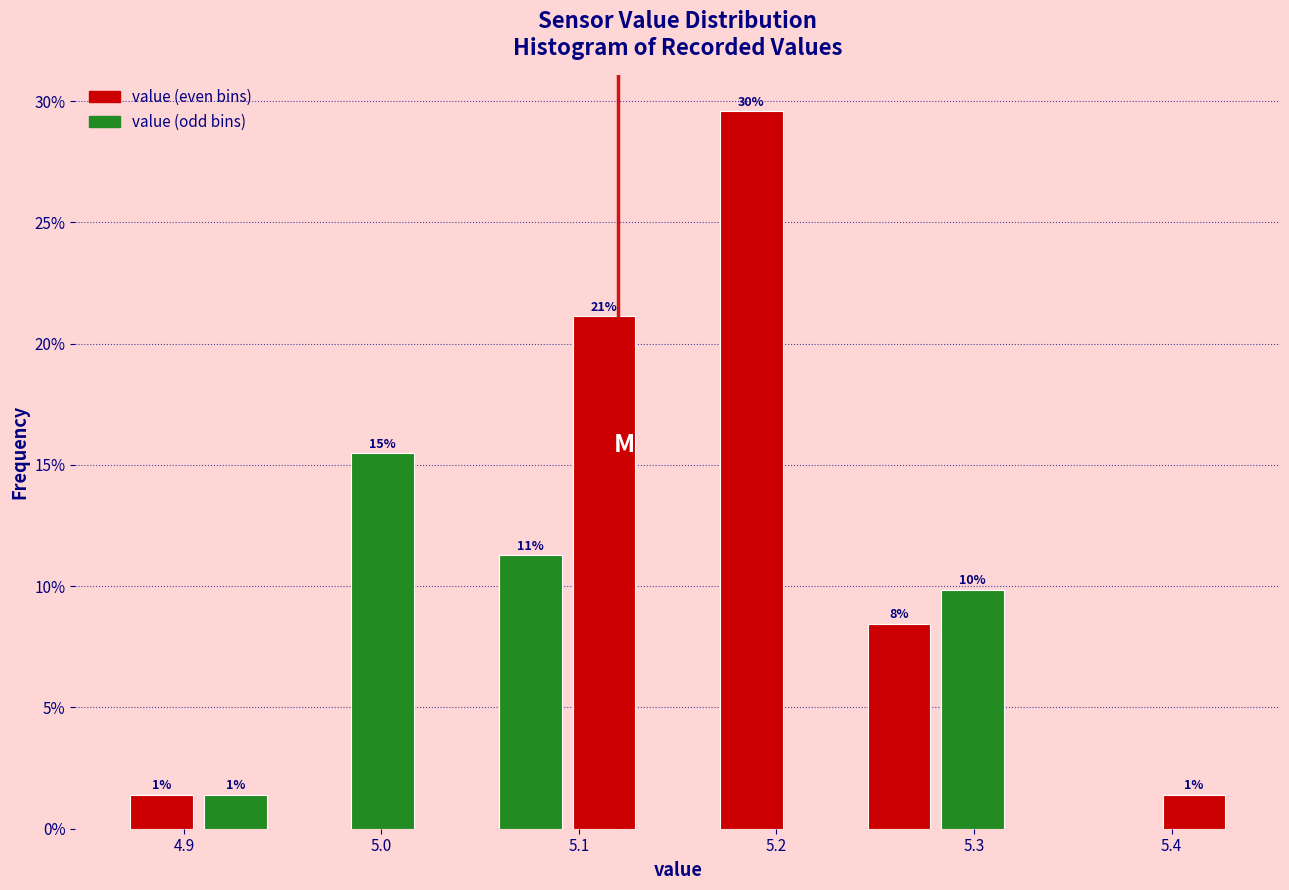

Read against the x-axis, roughly where is the centre of the tallest bar?

5.19